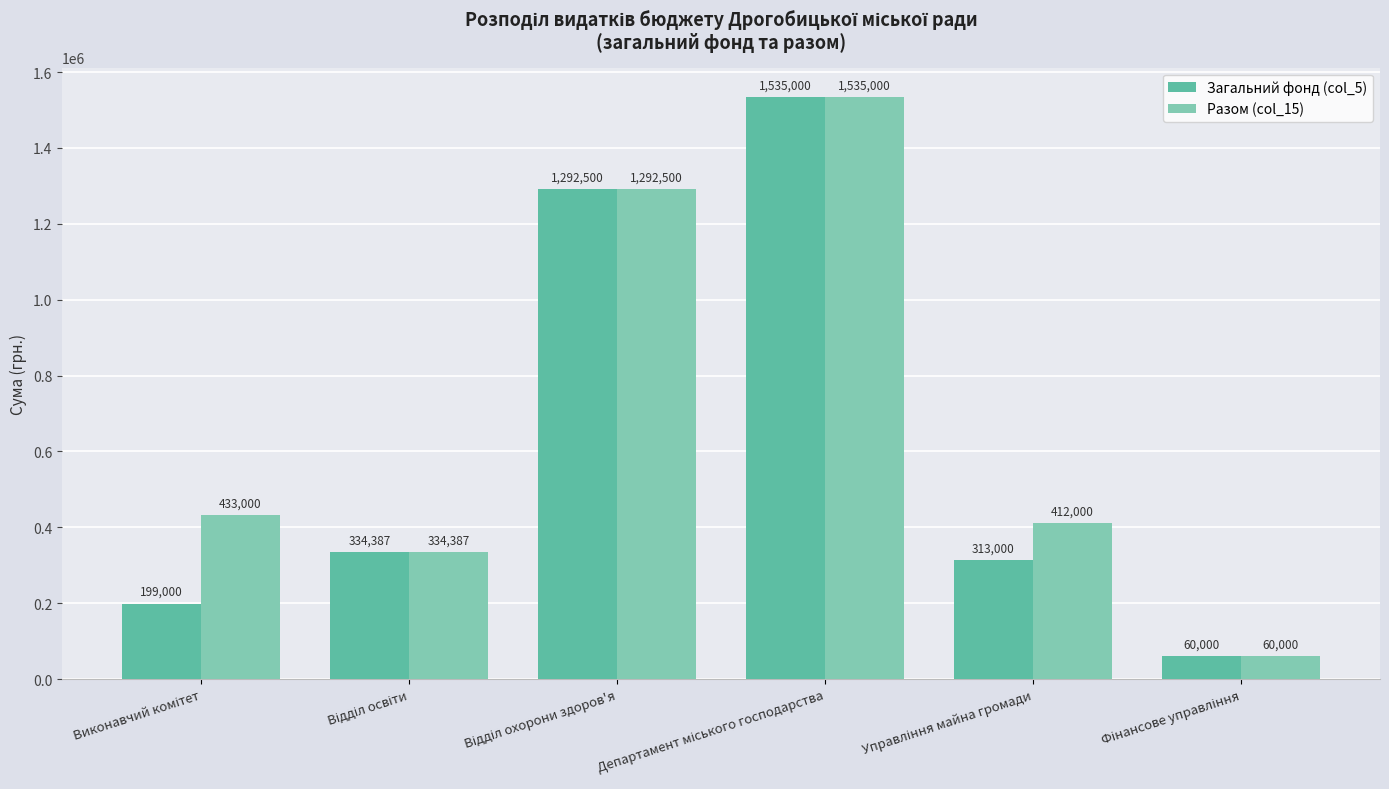

What are all the series names shown in the legend?

Загальний фонд (col_5), Разом (col_15)